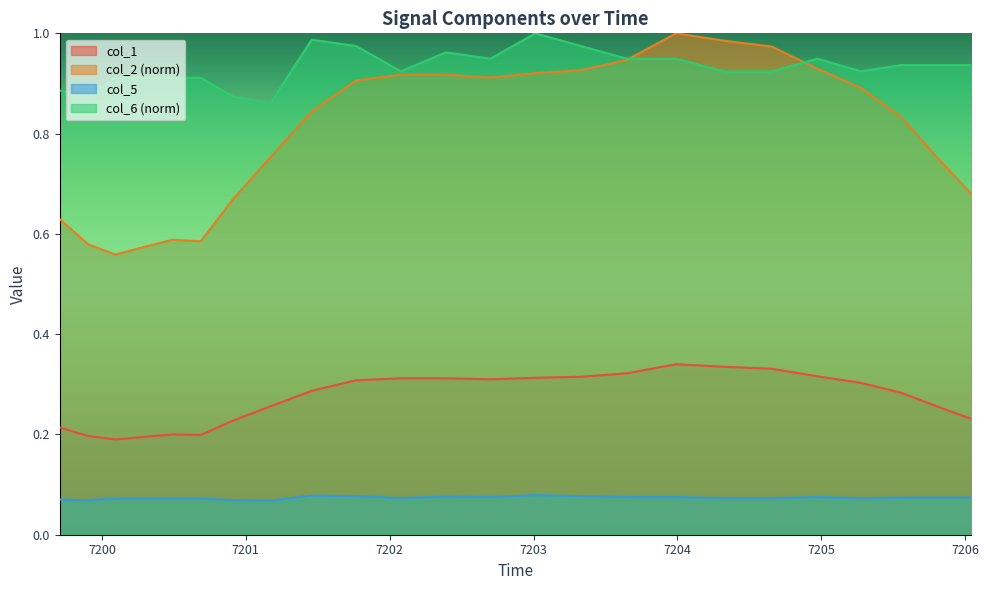

Reading left to right, what are all the values shown in this chart?

col_1: 0.2	0.2	0.2	0.2	0.2	0.2	0.2	0.3	0.3	0.3	0.3	0.3	0.3	0.3	0.3	0.3	0.3	0.3	0.3	0.3	0.3	0.3	0.3	0.2
col_2: 0.6	0.6	0.6	0.6	0.6	0.6	0.7	0.8	0.8	0.9	0.9	0.9	0.9	0.9	0.9	0.9	1.0	1.0	1.0	0.9	0.9	0.8	0.8	0.7
col_5: 0.1	0.1	0.1	0.1	0.1	0.1	0.1	0.1	0.1	0.1	0.1	0.1	0.1	0.1	0.1	0.1	0.1	0.1	0.1	0.1	0.1	0.1	0.1	0.1
col_6: 0.9	0.9	0.9	0.9	0.9	0.9	0.9	0.9	1.0	1.0	0.9	1.0	0.9	1.0	1.0	0.9	0.9	0.9	0.9	0.9	0.9	0.9	0.9	0.9